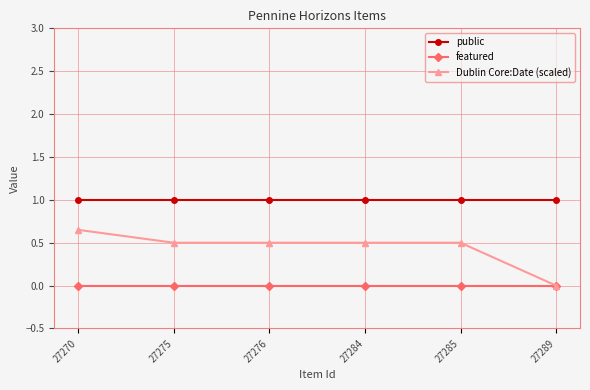

List the series in order of their peak value, lowest first.

featured, Dublin Core:Date (scaled), public